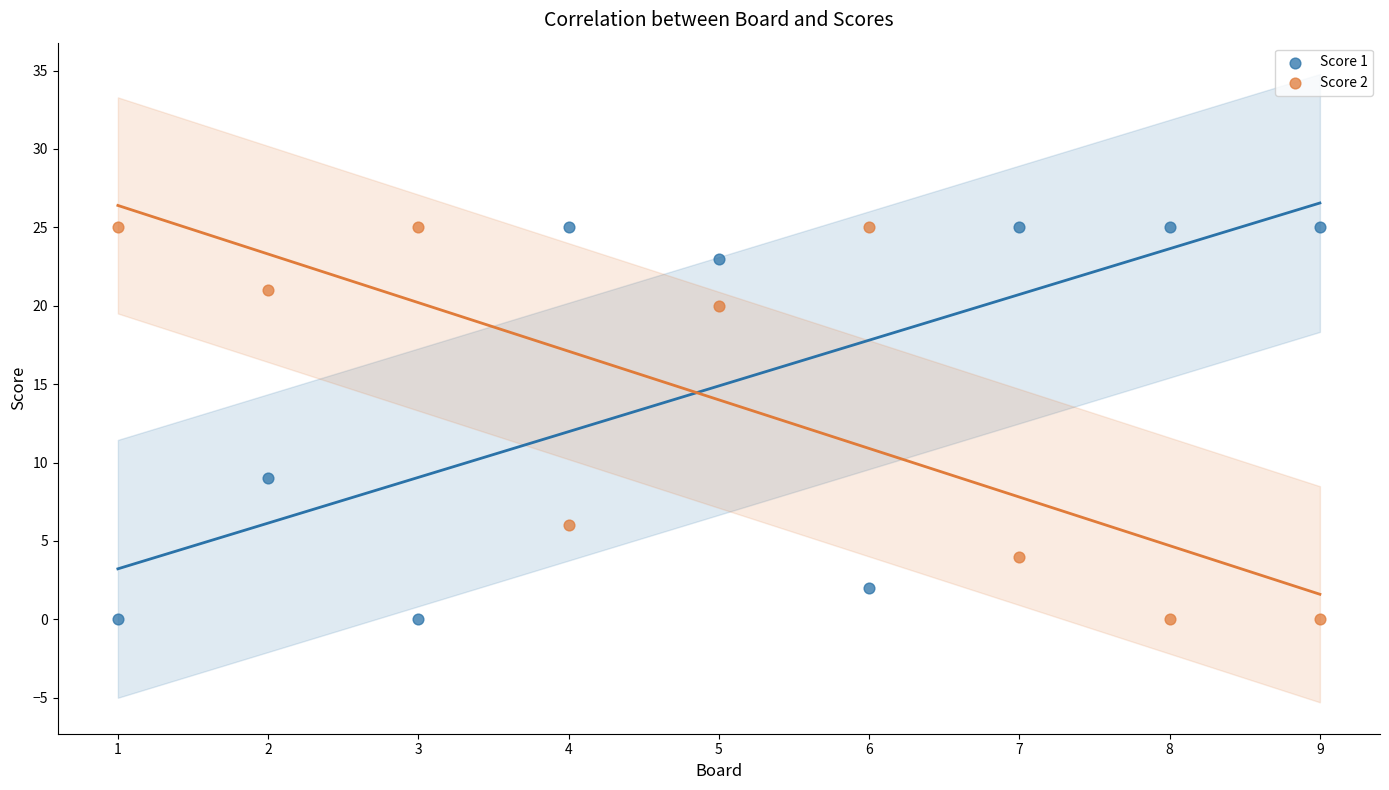

What is the X range (max minus min) for the scatter plot?

8